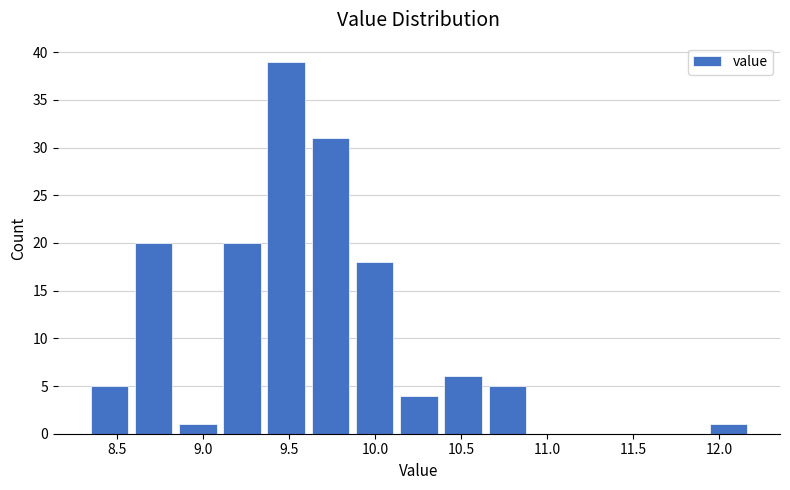

Reading left to right, transcribe this chart: for each bar, give the range it covers on the x-axis and its height. Neither the bar edges nor the heights are printed on the chart, so give them approximately, as read against the axes.

8.35 to 8.60: 5
8.60 to 8.85: 20
8.85 to 9.10: 1
9.10 to 9.35: 20
9.35 to 9.60: 39
9.60 to 9.85: 31
9.85 to 10.15: 18
10.15 to 10.40: 4
10.40 to 10.65: 6
10.65 to 10.90: 5
10.90 to 11.15: 0
11.15 to 11.40: 0
11.40 to 11.65: 0
11.65 to 11.90: 0
11.90 to 12.20: 1